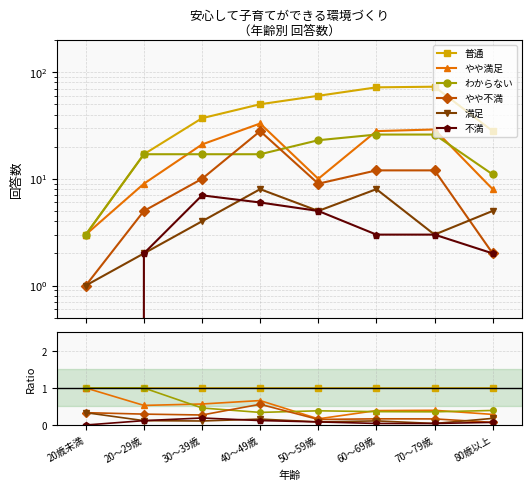

The 不満 series shows 0.2 at 20～29歳. True or false?

False